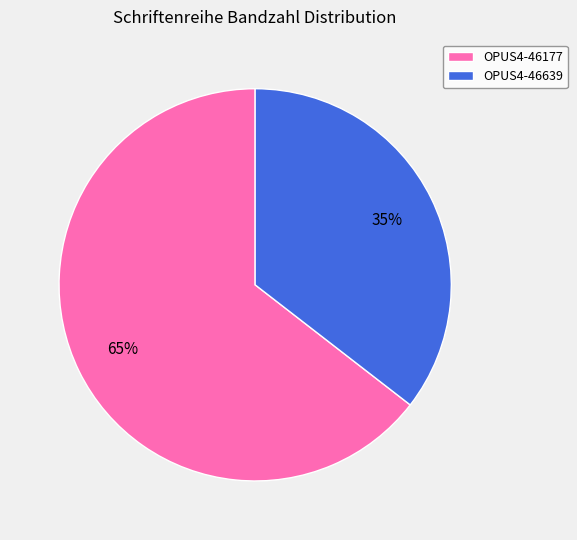

Is OPUS4-46639 the majority of the pie?

No